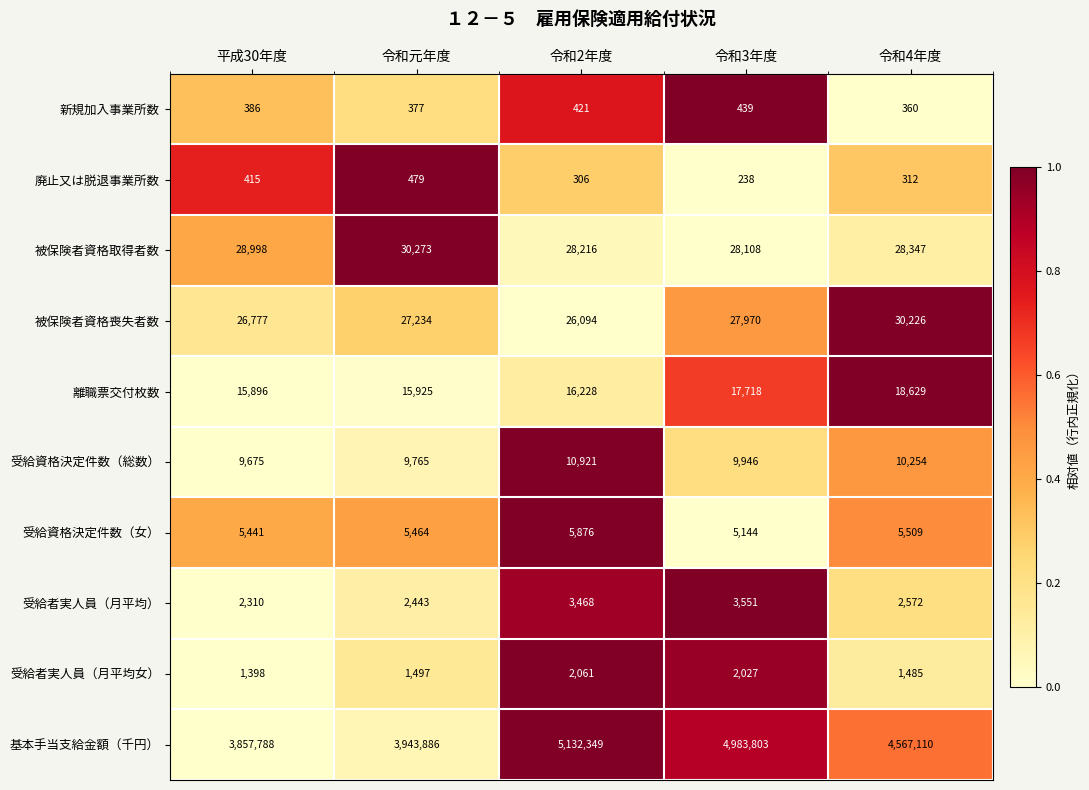

At which label does 受給資格決定件数（総数） first exceed 9946?

令和2年度